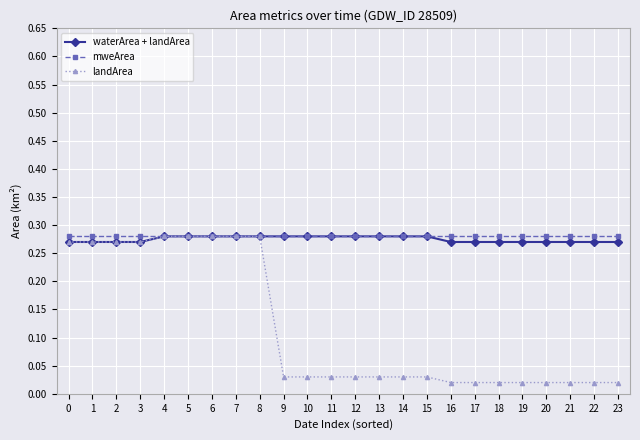

The waterArea + landArea series shows 0.1 at 12. True or false?

False